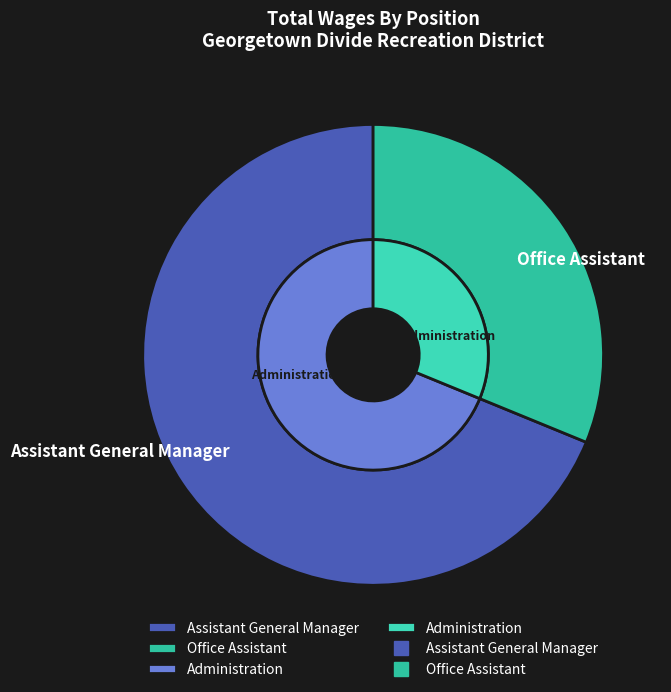

To the nearest percent, what is the difference between the Office Assistant and Assistant General Manager slice percentages?

38%